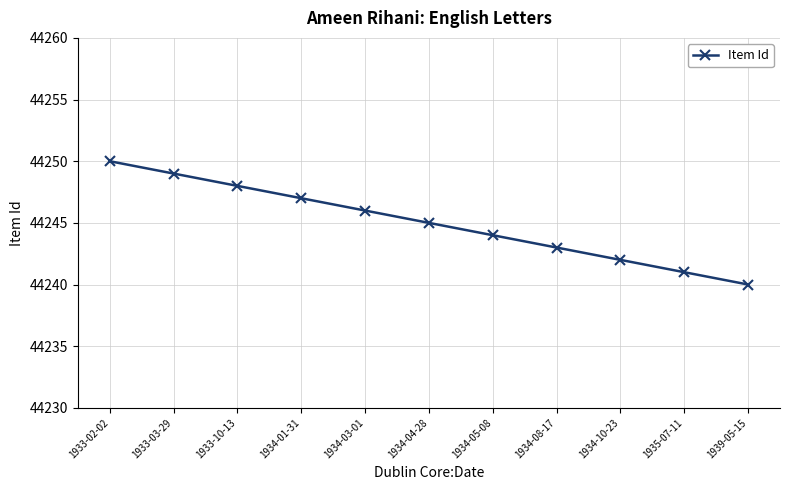

Count the number of data series in this chart.

1